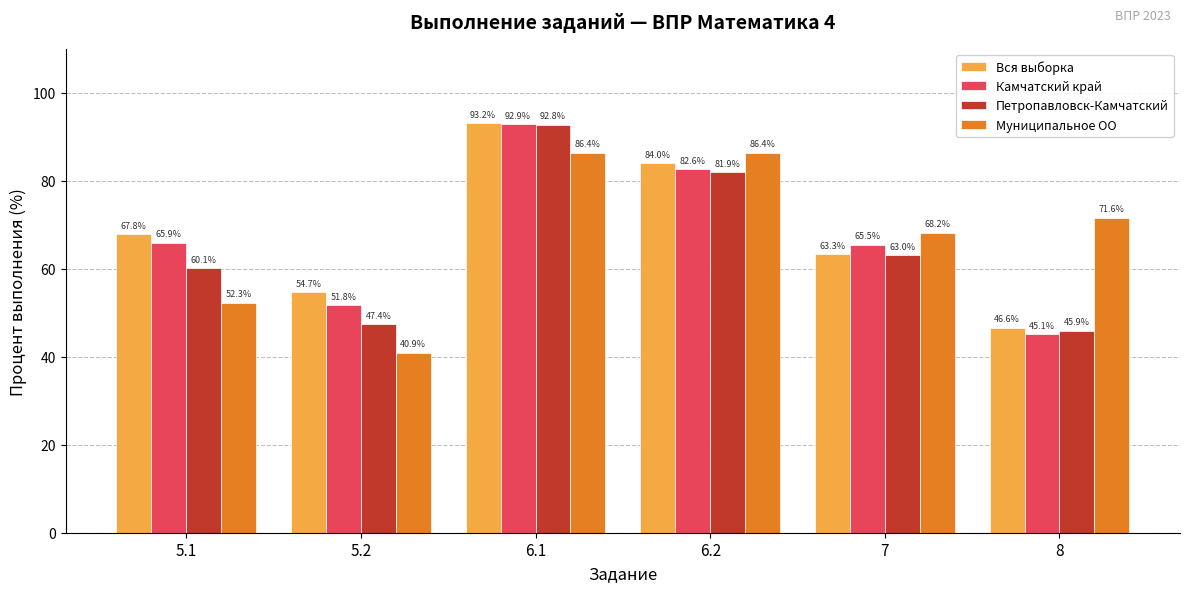

What is the label of the 2nd bar from the right?

7